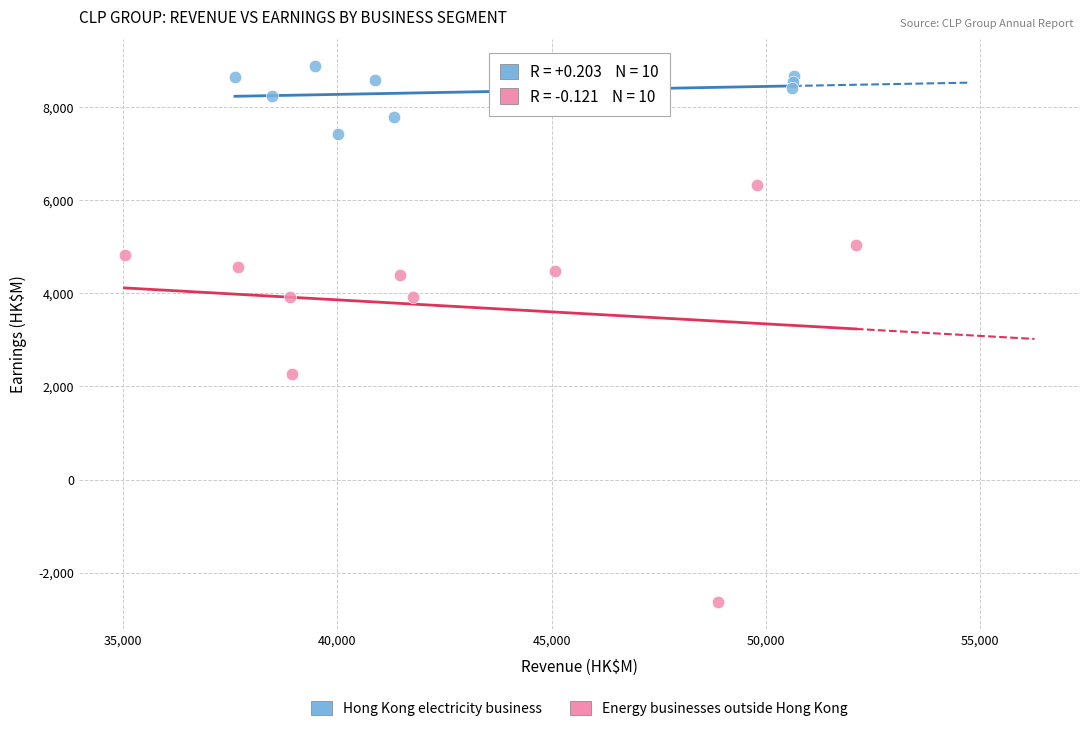

Which series has the widest spread of Y values?

Energy businesses outside Hong Kong